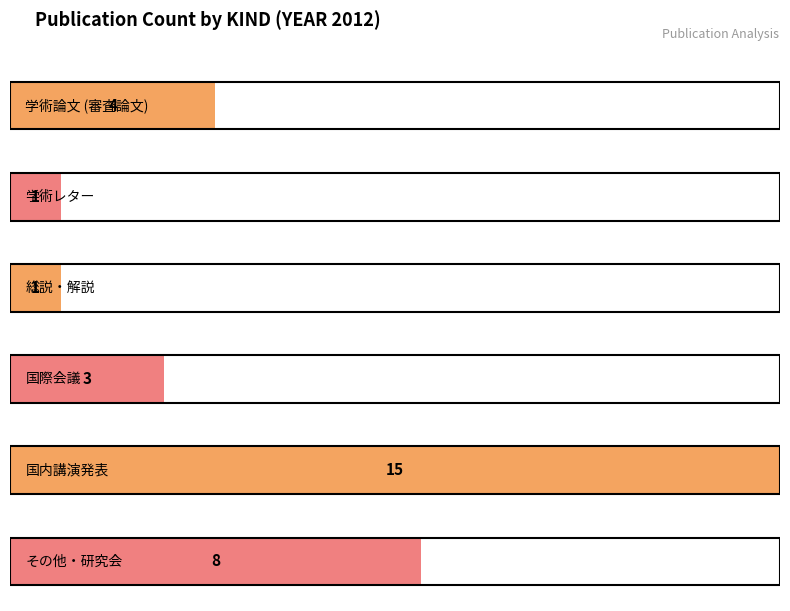

Are the bars grouped side by side (vs. stacked)?

No